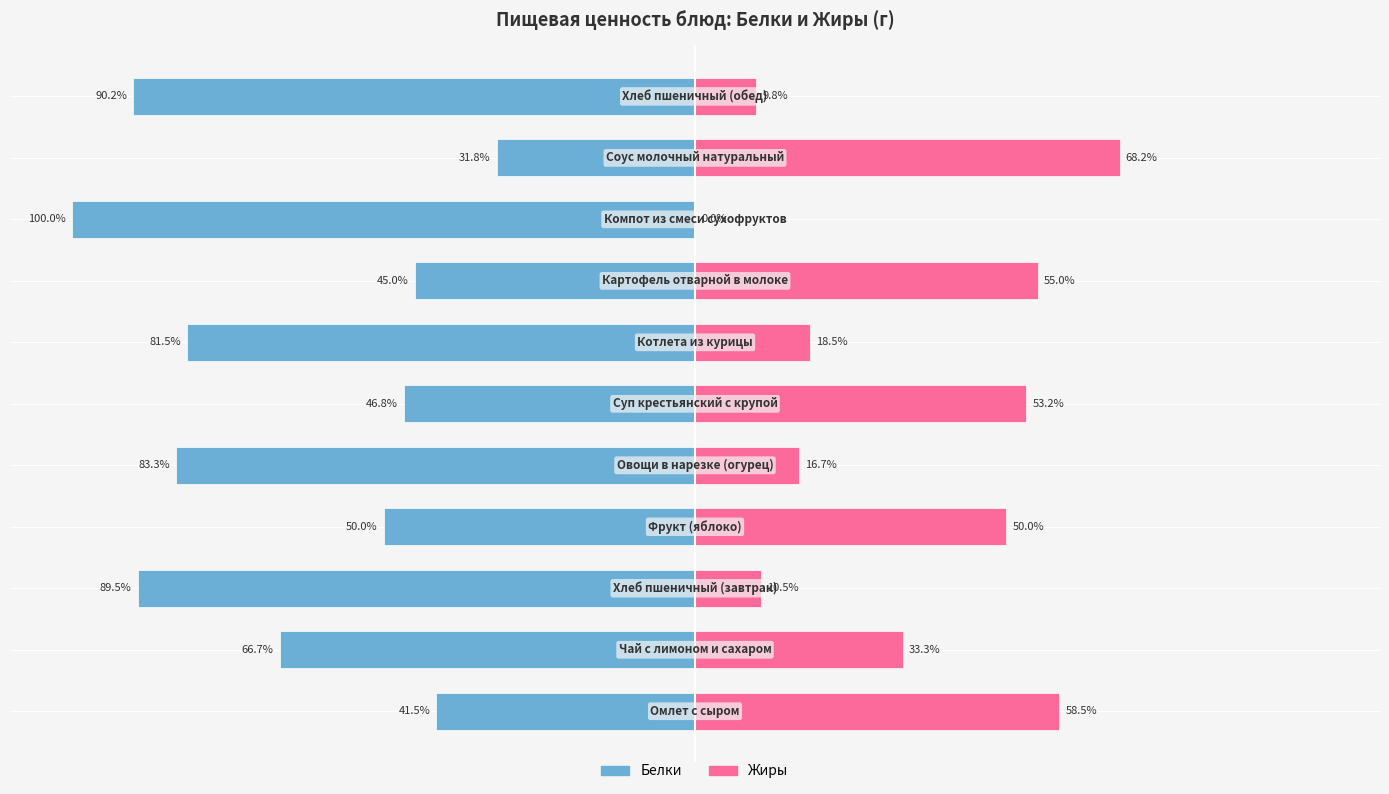

Reading right to left, list all the values displayed in this chart.

Белки: 10=-90.2	9=-31.8	8=-100.0	7=-45.0	6=-81.5	5=-46.8	4=-83.3	3=-50.0	2=-89.5	1=-66.7	0=-41.5
Жиры: 10=9.8	9=68.2	8=0.0	7=55.0	6=18.5	5=53.2	4=16.7	3=50.0	2=10.5	1=33.3	0=58.5